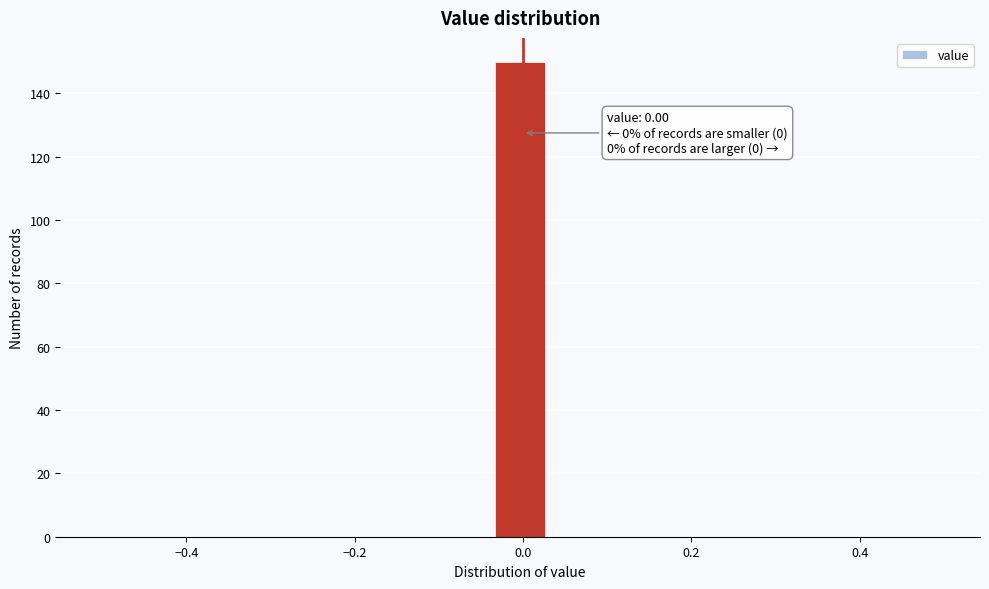

Read against the x-axis, roughly where is the centre of the tallest bar?

0.00